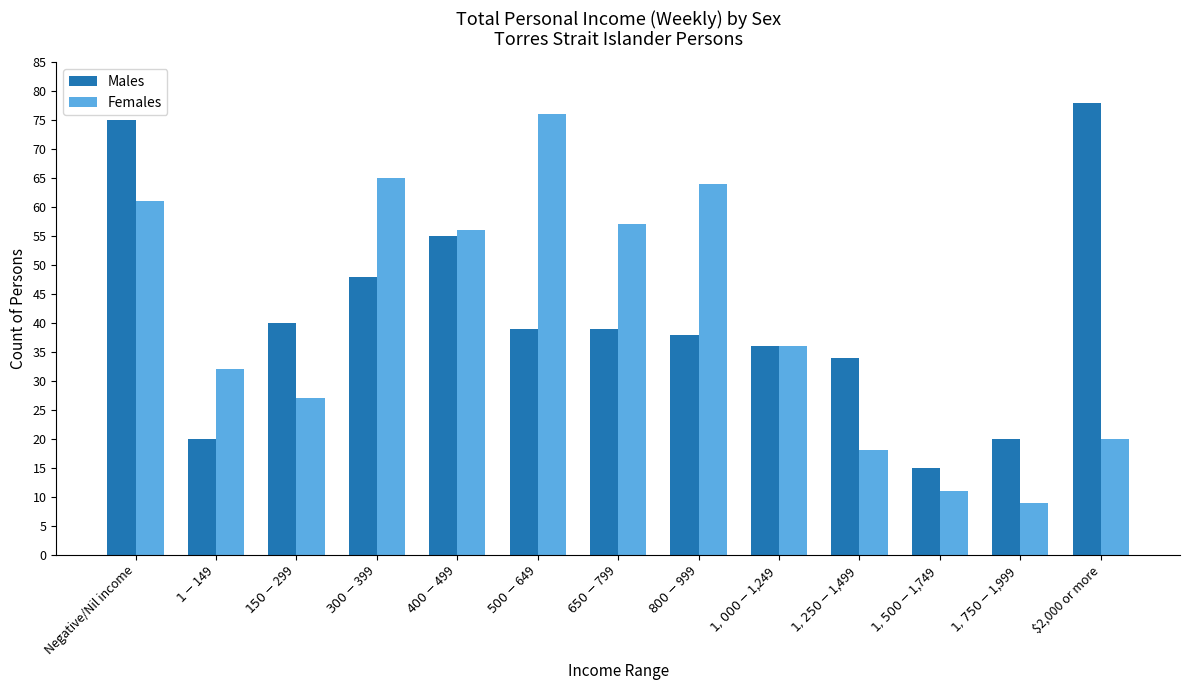

What is the difference between the highest and lowest values at $1,250-$1,499?

16